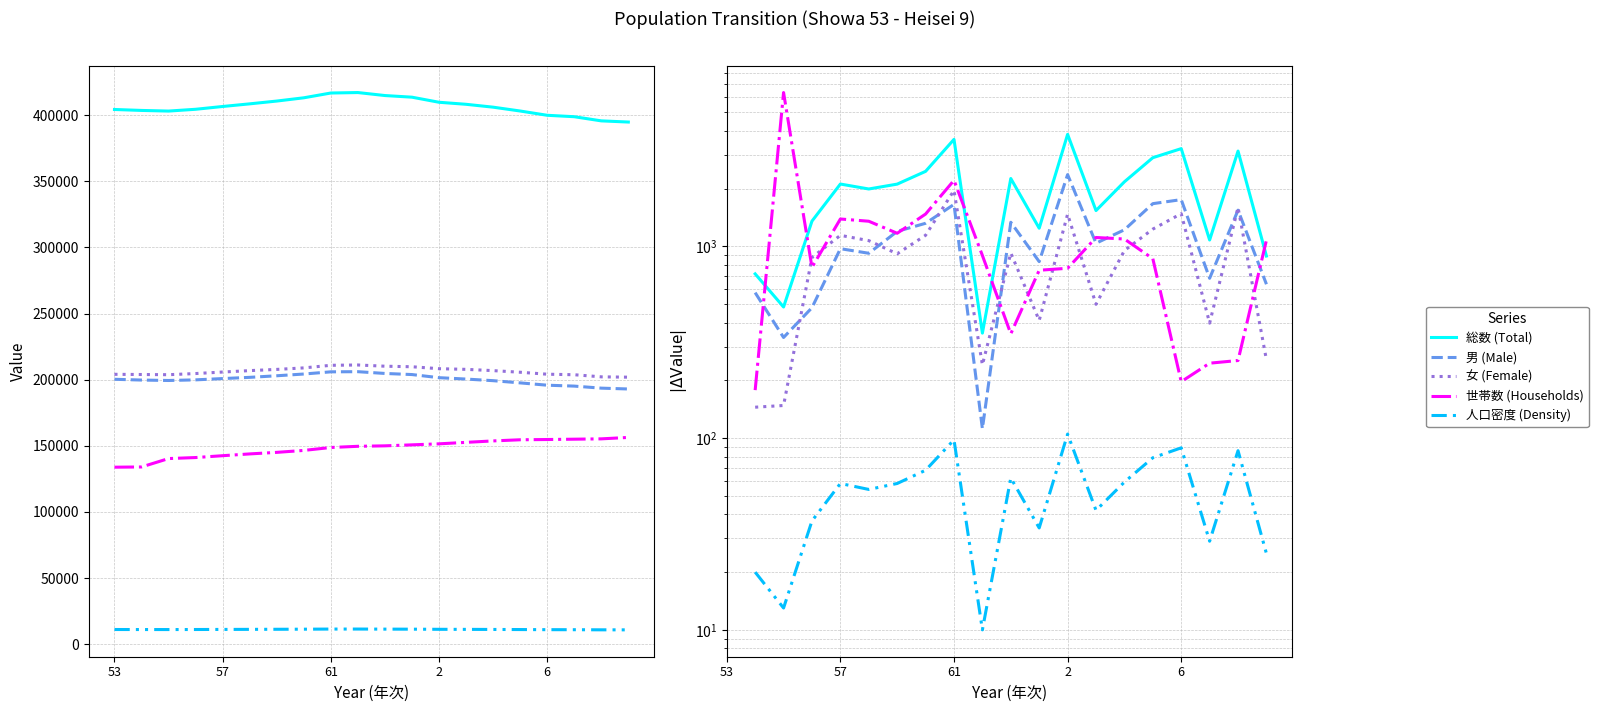

Which series has the widest spread of values?

世帯数 (Households)